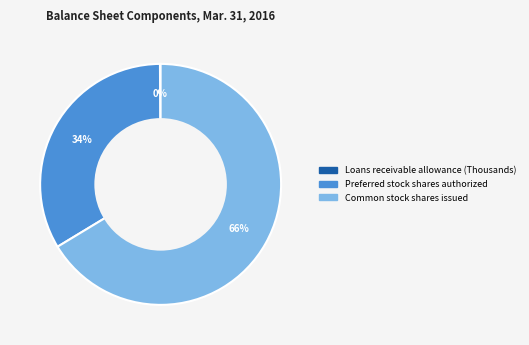

Is there any slice that represents more than half of the pie?

Yes